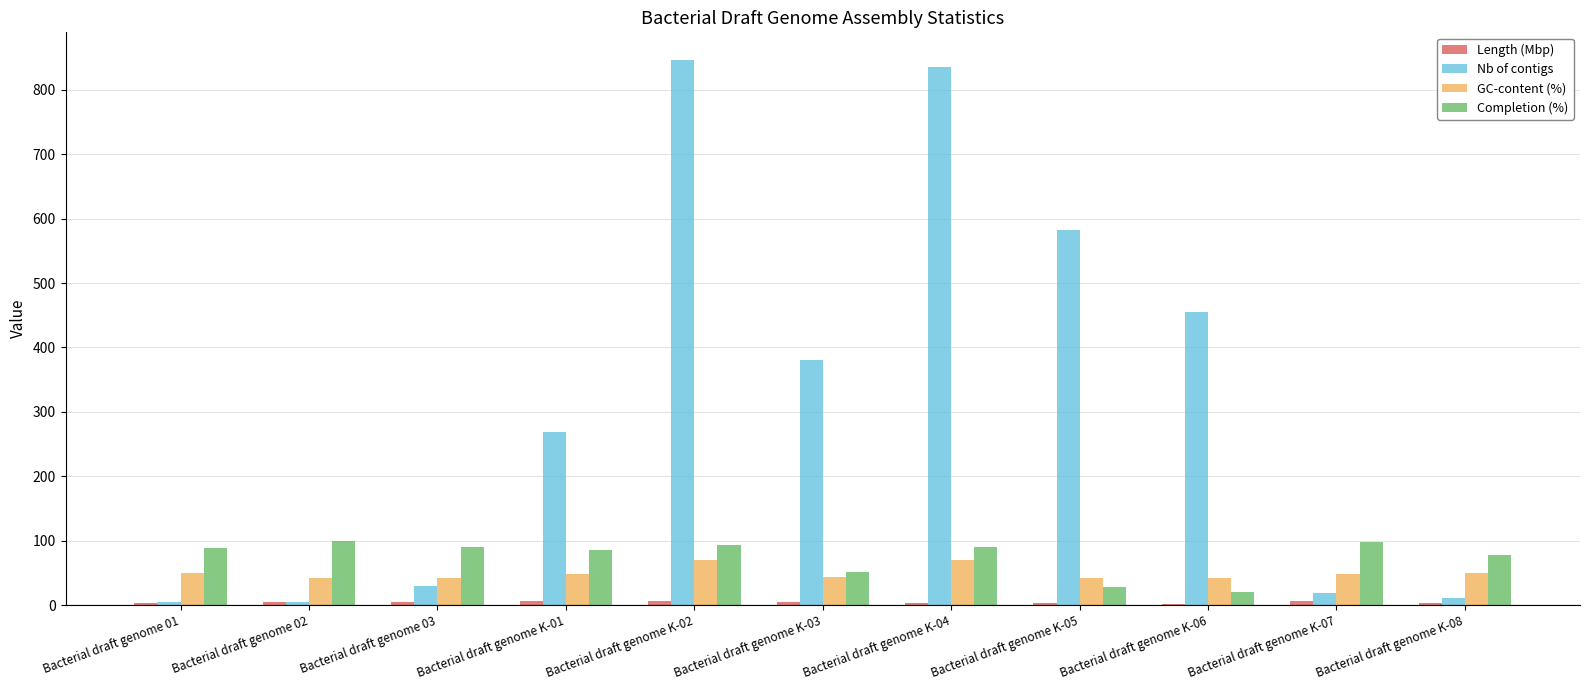

What is the average value of the Completion (%) series?

74.8